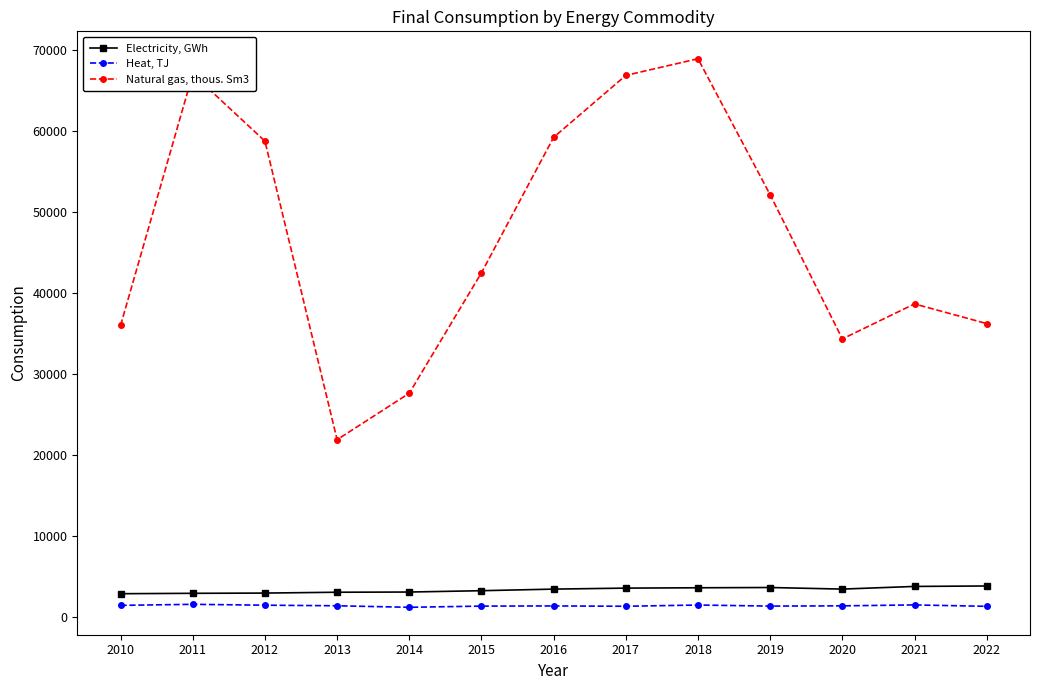

True or false: Electricity, GWh and Natural gas, thous. Sm3 cross at least once.

False